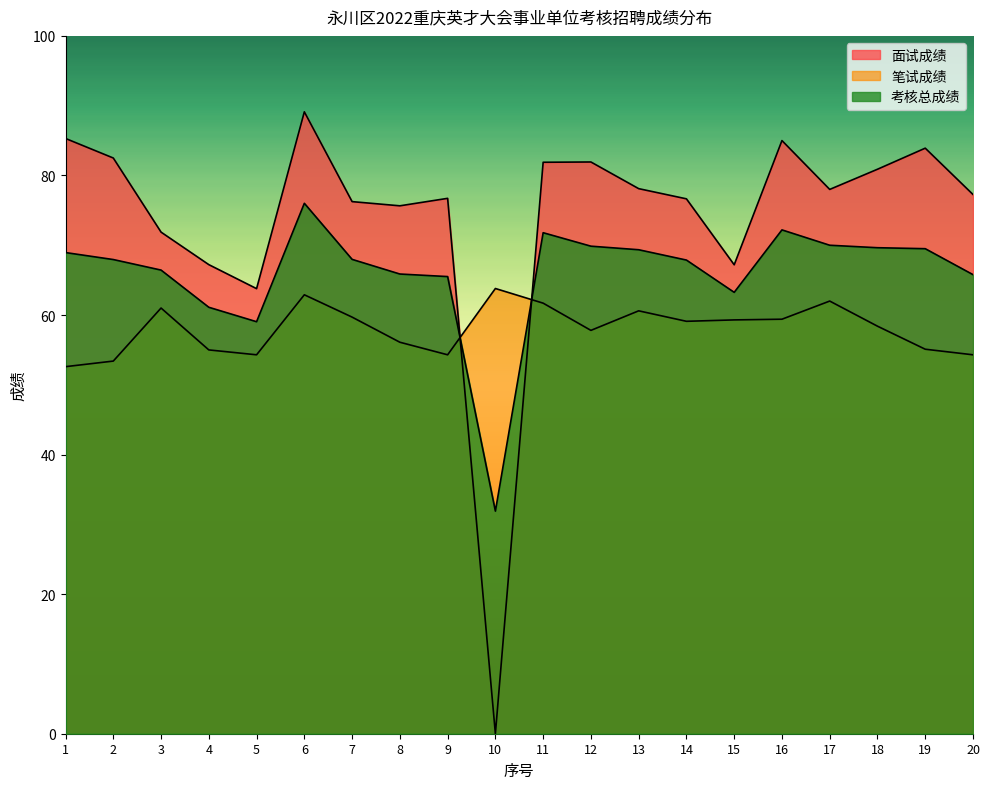

At 14, list the series in order from largest to smallest.

面试成绩, 考核总成绩, 笔试成绩